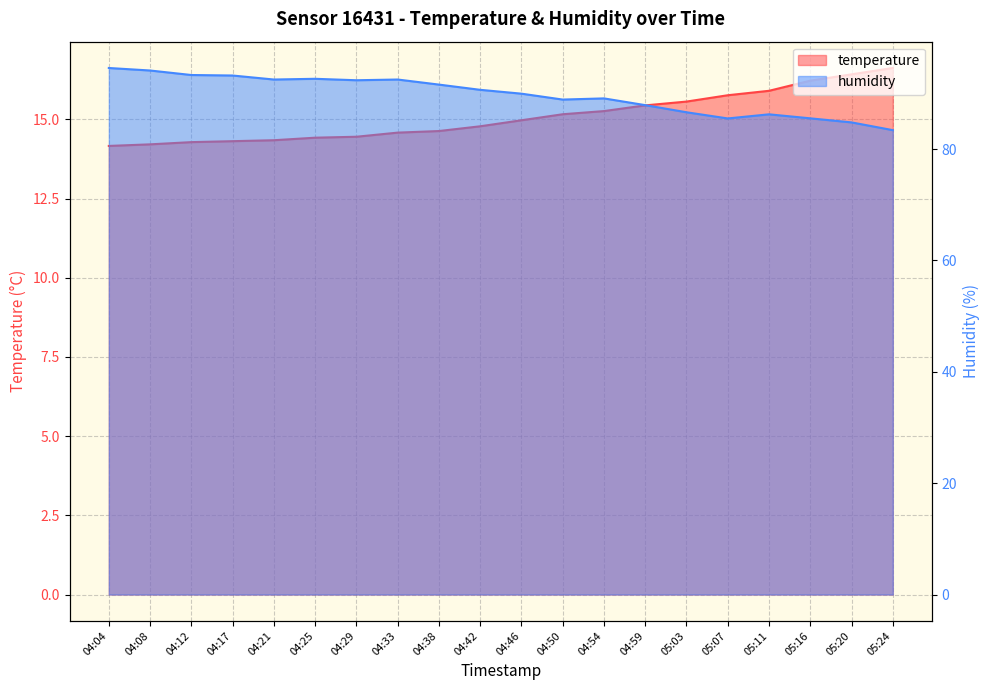

Rank the series by their average value, from highest to lowest.

humidity, temperature